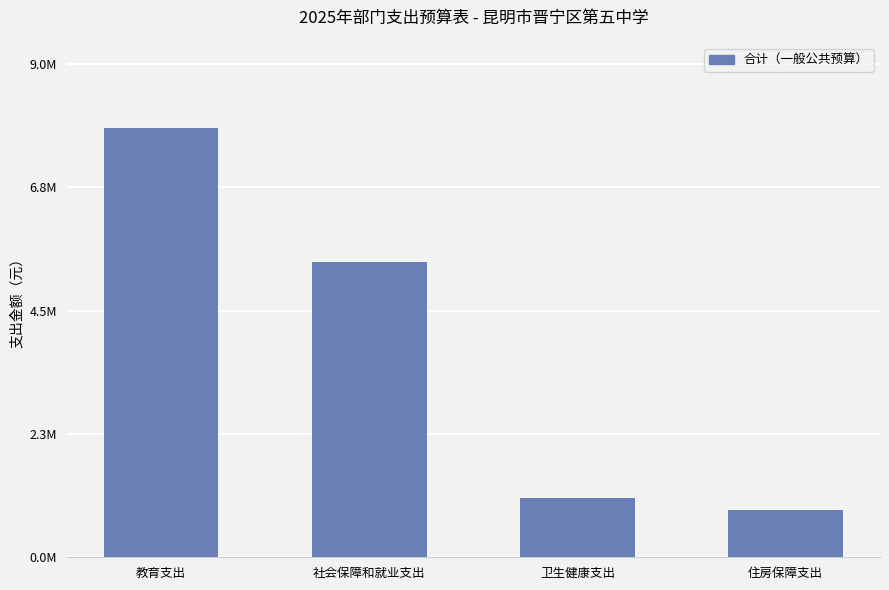

Does the chart contain any negative values?

No